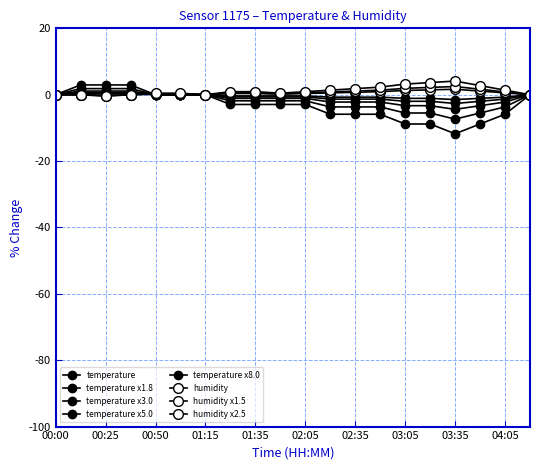

Is this an area chart (filled region under the line)?

No